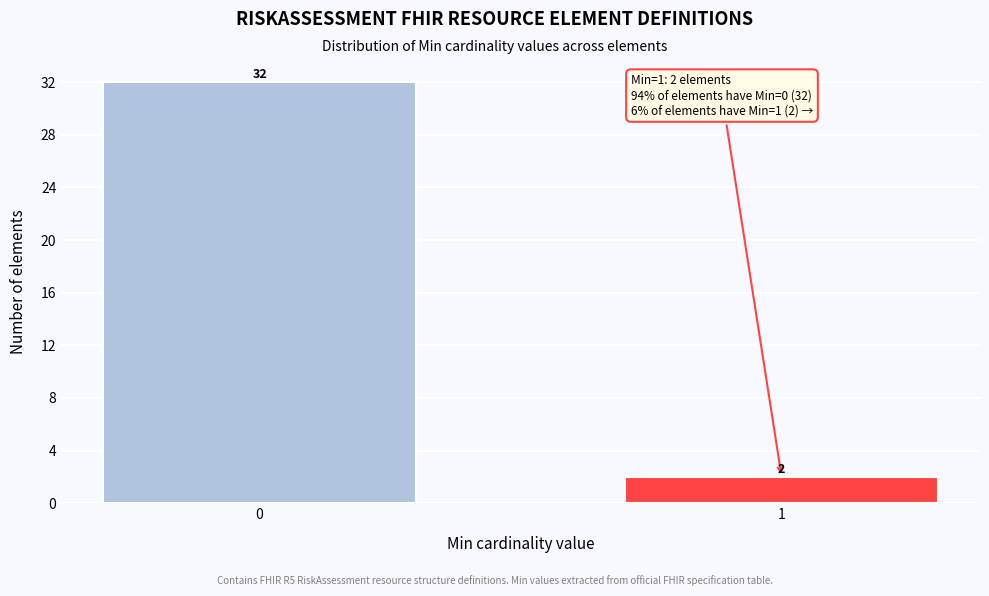

Reading left to right, what are all the values shown in this chart?

32	2